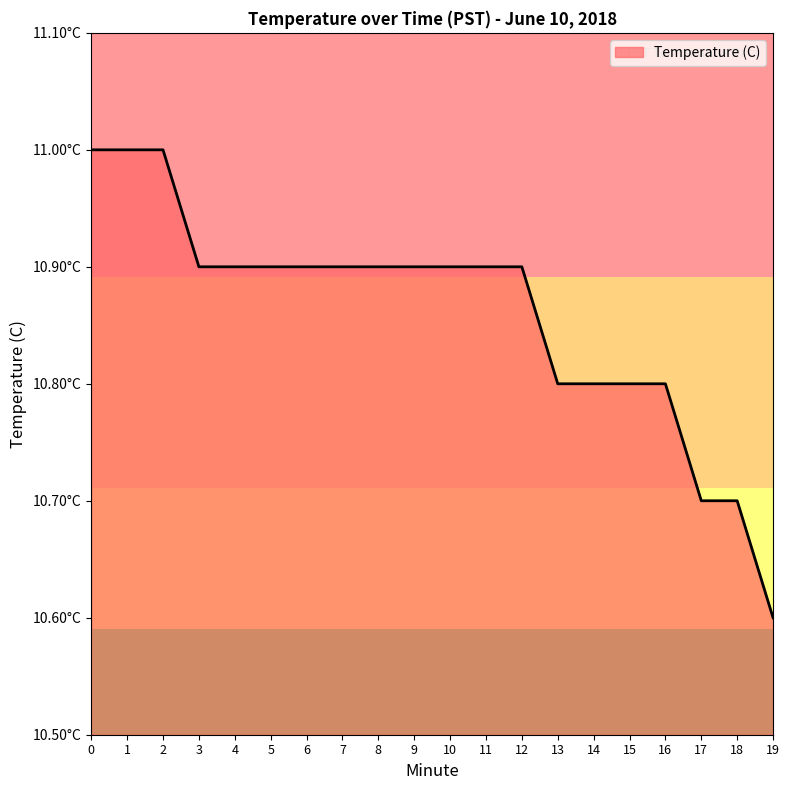

List the labels in order of value, largest first.

0, 1, 2, 3, 4, 5, 6, 7, 8, 9, 10, 11, 12, 13, 14, 15, 16, 17, 18, 19